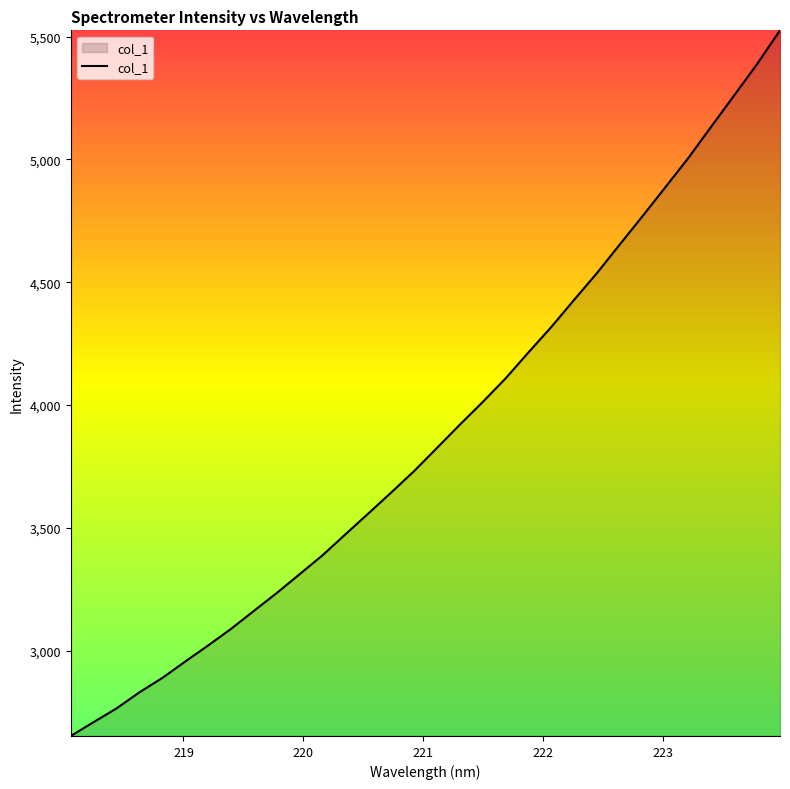

What is the difference between the maximum and minimum values?

2872.3